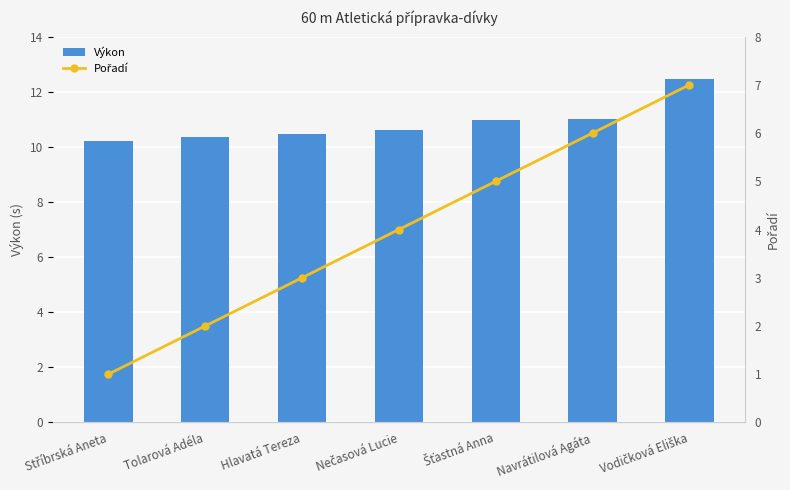

How many data points in Pořadí are above 4?

3